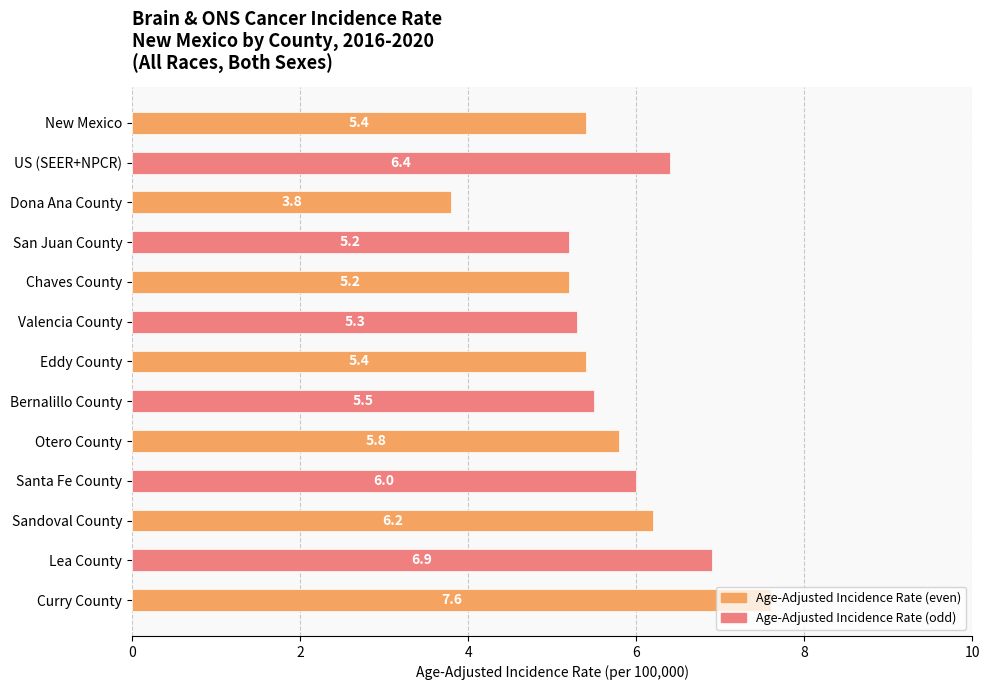

Does the chart contain stacked bars?

No